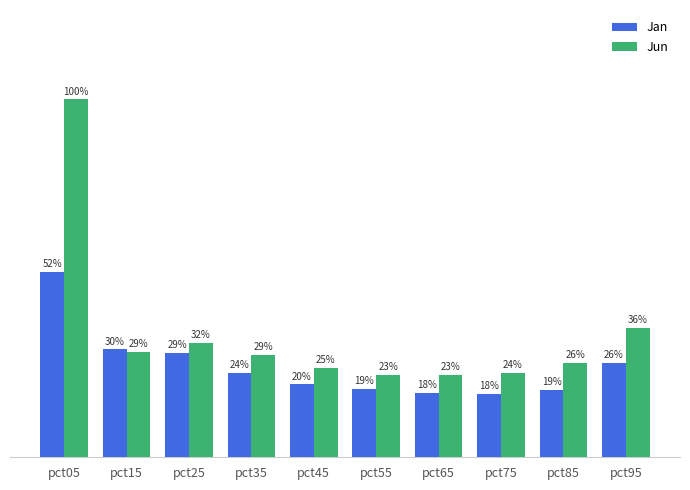

Reading left to right, extract all data points from this chart.

Jan: pct05=1.3	pct15=0.8	pct25=0.7	pct35=0.6	pct45=0.5	pct55=0.5	pct65=0.5	pct75=0.4	pct85=0.5	pct95=0.7
Jun: pct05=2.5	pct15=0.7	pct25=0.8	pct35=0.7	pct45=0.6	pct55=0.6	pct65=0.6	pct75=0.6	pct85=0.7	pct95=0.9